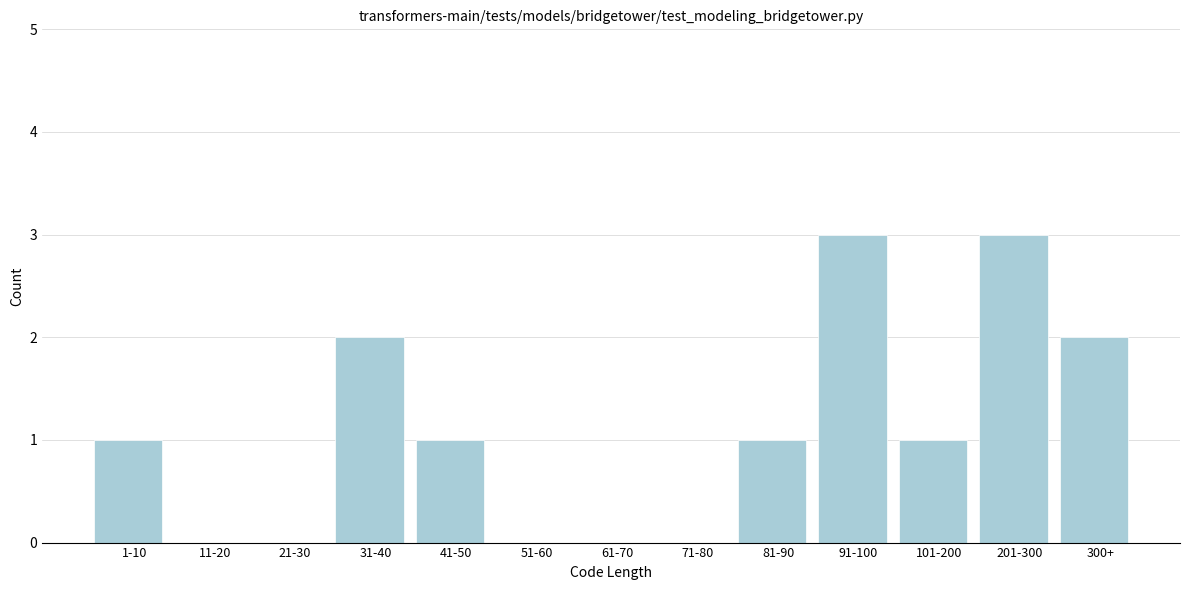

Reading right to left, what are all the values shown in this chart?

300+=2	201-300=3	101-200=1	91-100=3	81-90=1	71-80=0	61-70=0	51-60=0	41-50=1	31-40=2	21-30=0	11-20=0	1-10=1